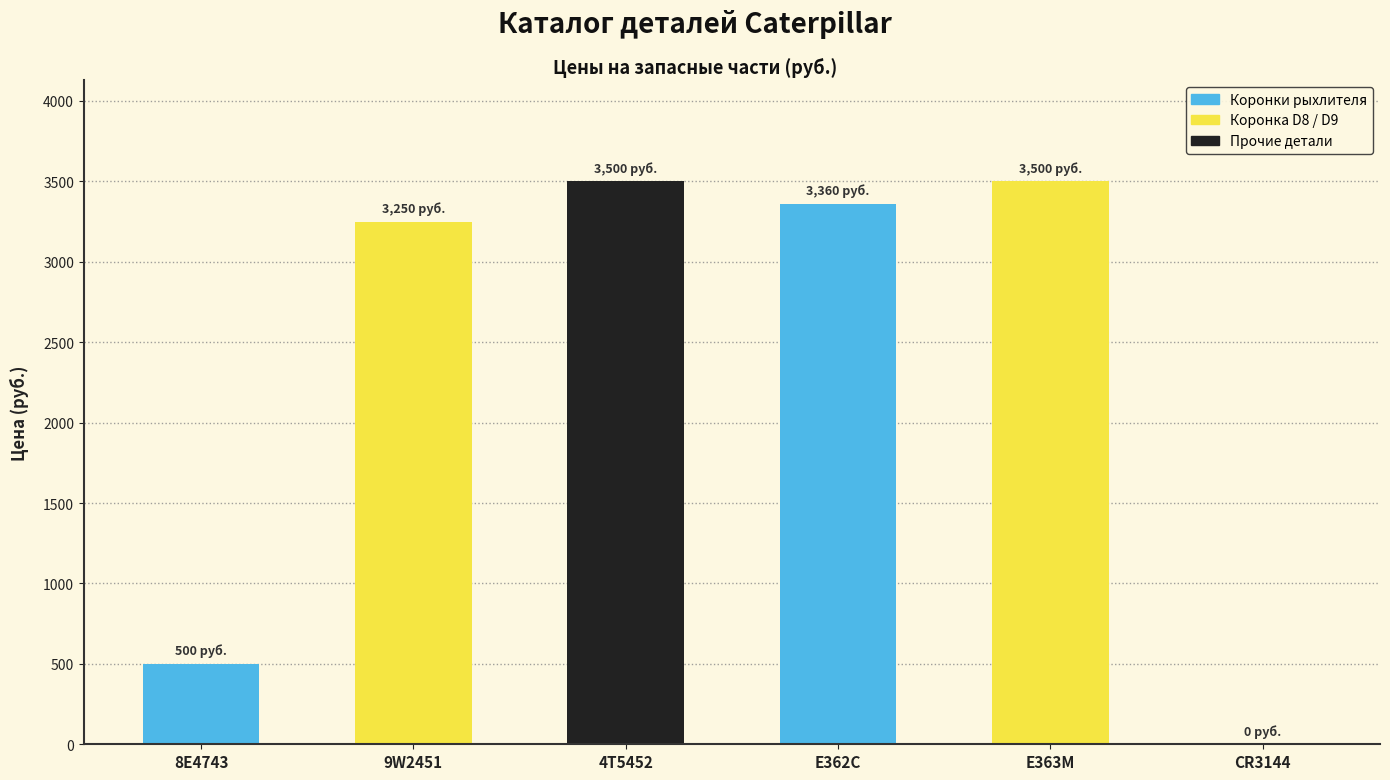

Reading right to left, transcribe all the data shown in this chart.

0	3500	3360	3500	3250	500